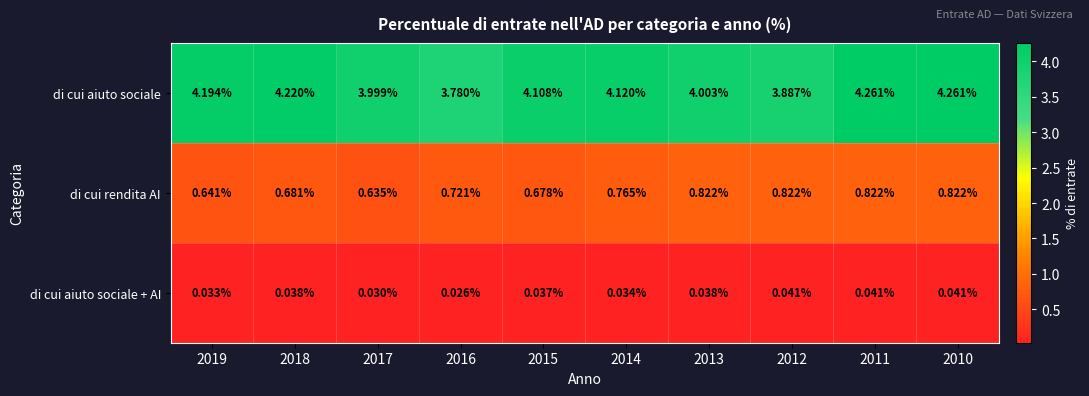

Which series has the widest spread of values?

di cui aiuto sociale